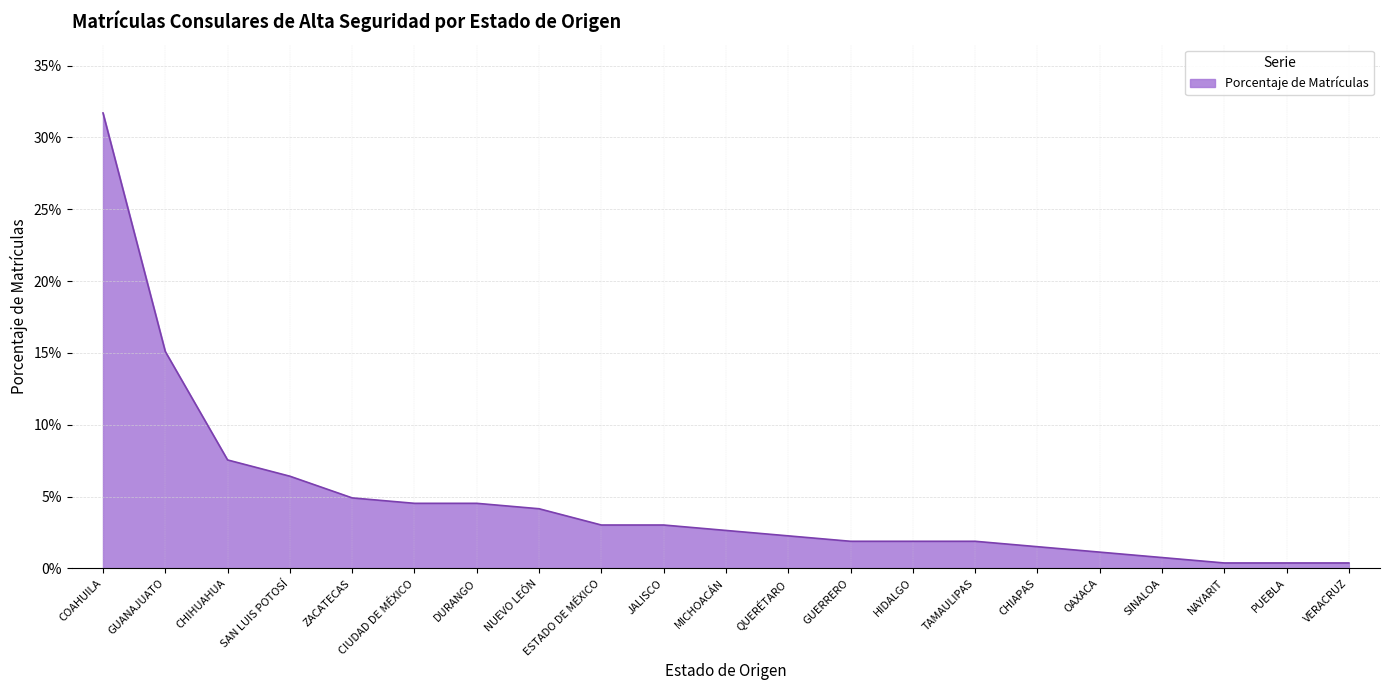

Is this an area chart (filled region under the line)?

Yes